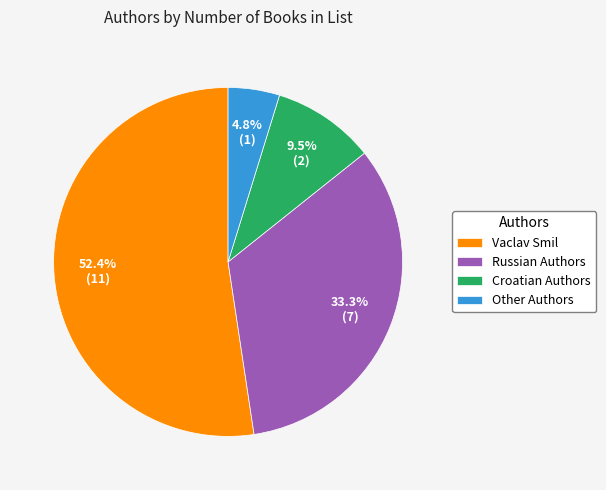

Rank the categories by value from highest to lowest.

Vaclav Smil, Russian Authors, Croatian Authors, Other Authors